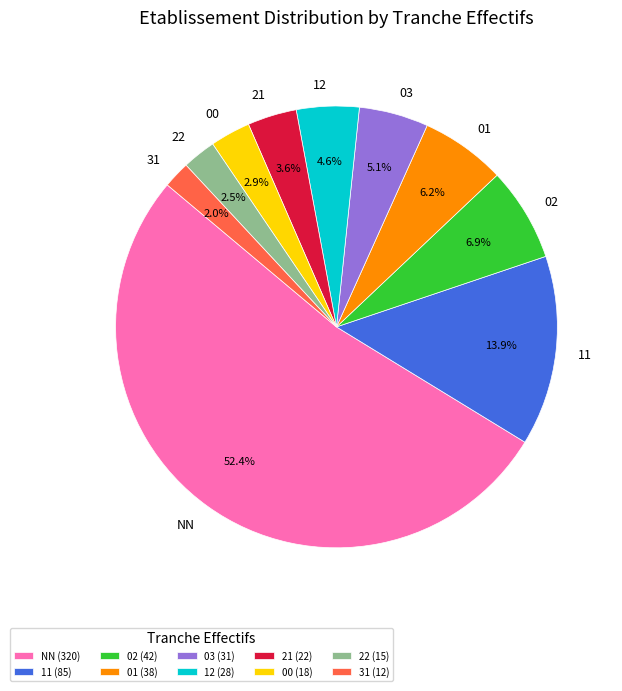

Count the number of slices in the pie.

10